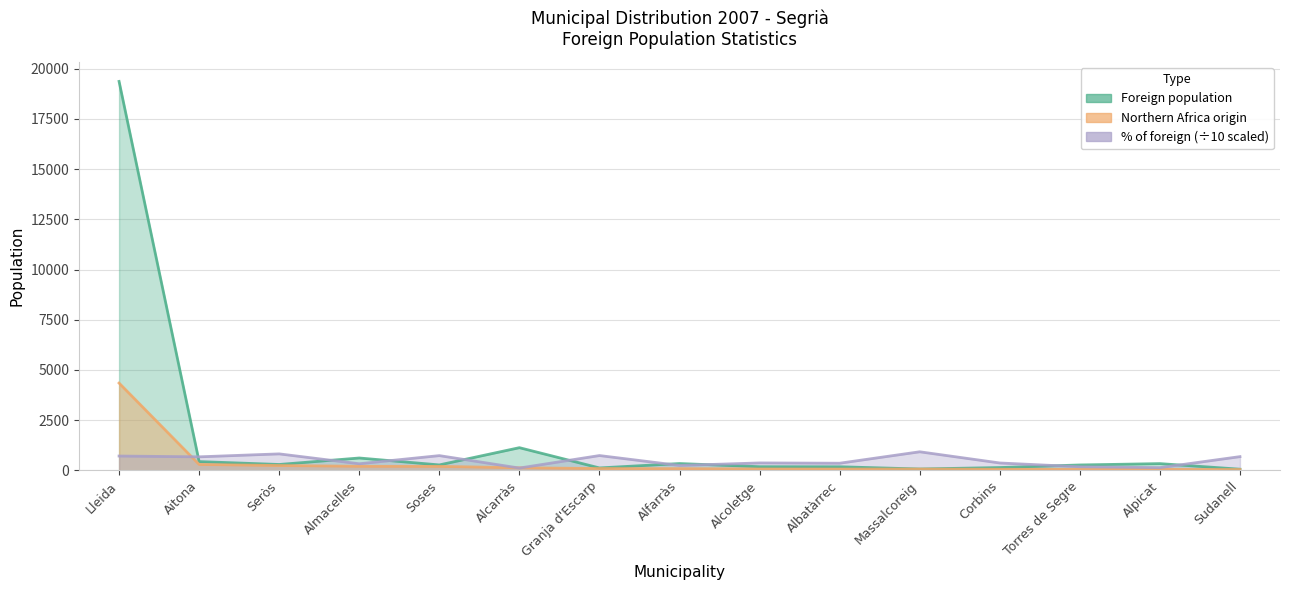

Reading right to left, list all the values displayed in this chart.

Foreign population: Sudanell=53.0	Alpicat=331.0	Torres de Segre=264.0	Corbins=135.0	Massalcoreig=63.0	Albatàrrec=174.0	Alcoletge=178.0	Alfarràs=335.0	Granja d'Escarp=116.0	Alcarràs=1125.0	Soses=266.0	Almacelles=611.0	Seròs=288.0	Aitona=432.0	Lleida=19371.0
Northern Africa origin: Sudanell=36.0	Alpicat=43.0	Torres de Segre=46.0	Corbins=49.0	Massalcoreig=58.0	Albatàrrec=61.0	Alcoletge=65.0	Alfarràs=80.0	Granja d'Escarp=85.0	Alcarràs=124.0	Soses=194.0	Almacelles=198.0	Seròs=235.0	Aitona=289.0	Lleida=4344.0
% of foreign: Sudanell=679.2	Alpicat=129.9	Torres de Segre=174.2	Corbins=363.0	Massalcoreig=920.6	Albatàrrec=350.6	Alcoletge=365.2	Alfarràs=238.8	Granja d'Escarp=732.8	Alcarràs=110.2	Soses=729.3	Almacelles=324.1	Seròs=816.0	Aitona=669.0	Lleida=708.8